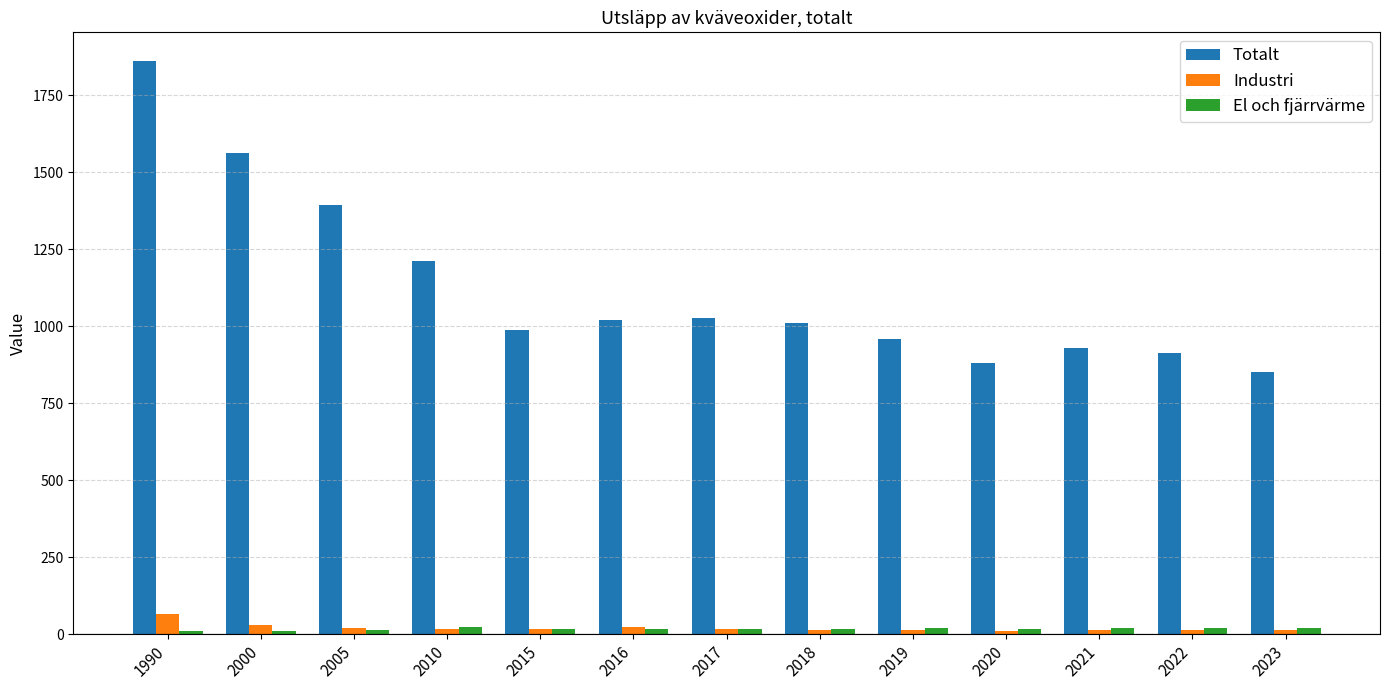

At which category is the sum across all series the highest?

1990